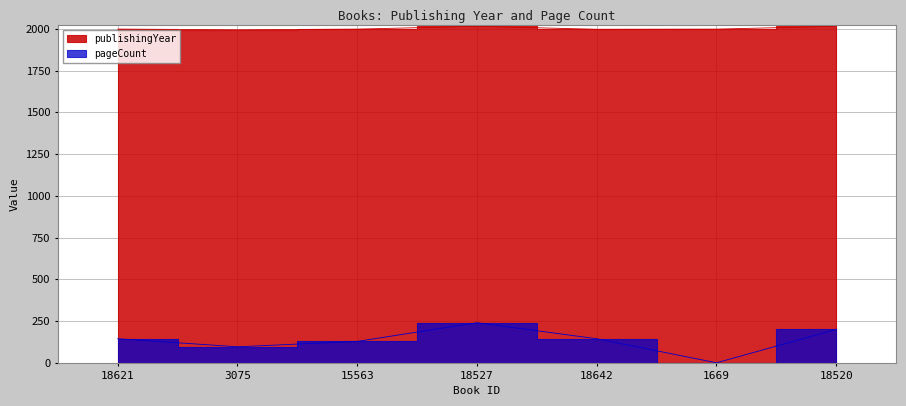

Which category has the lowest value in the publishingYear series?

3075